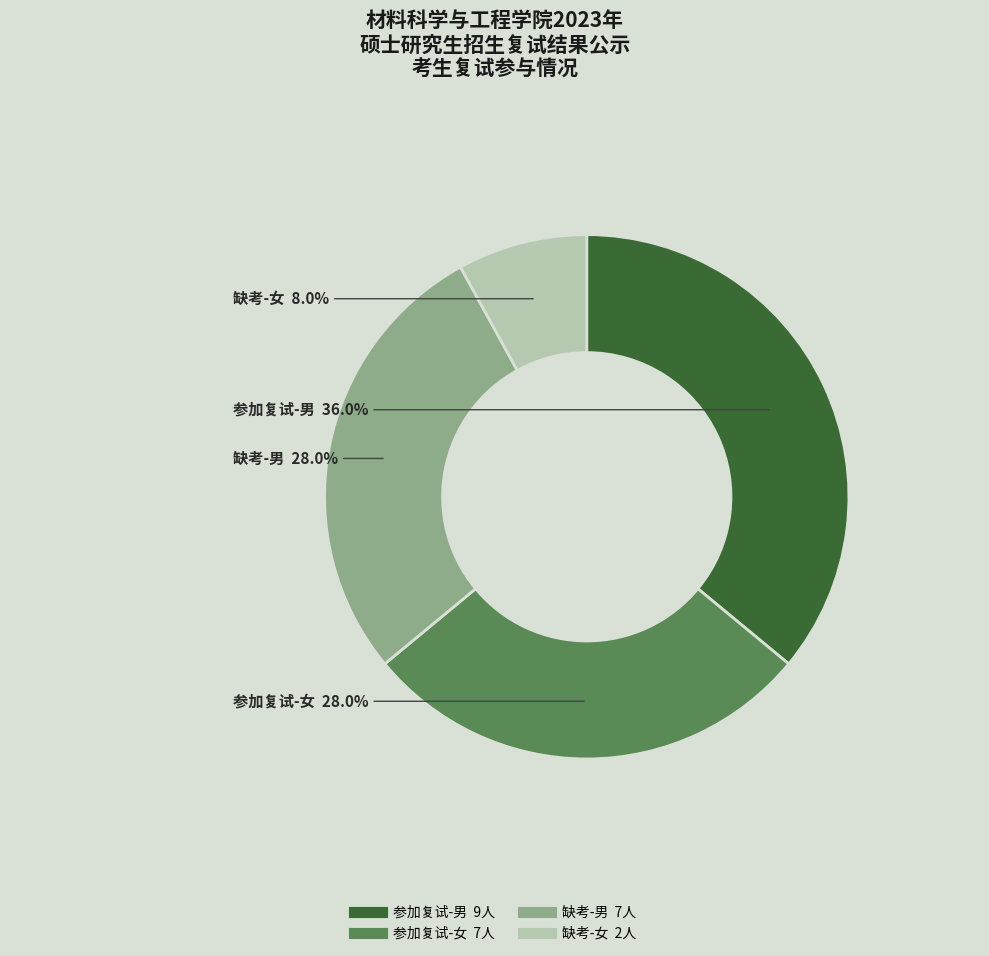

Does any single category account for the majority?

No